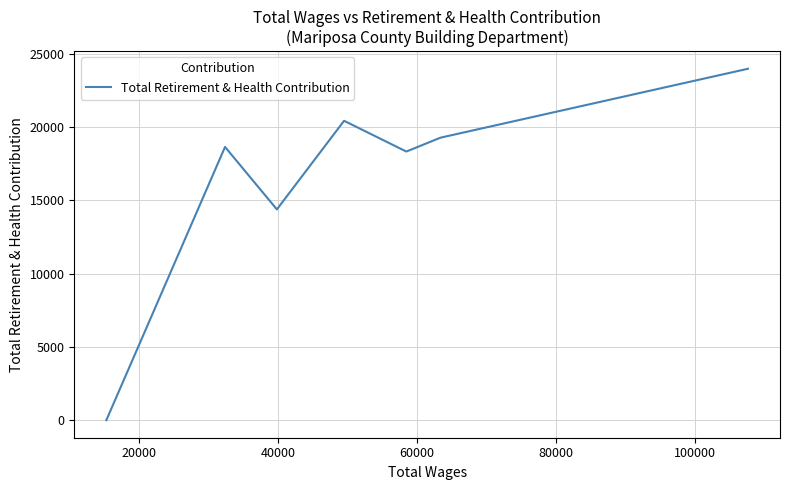

What is the maximum value shown in the chart?

23996